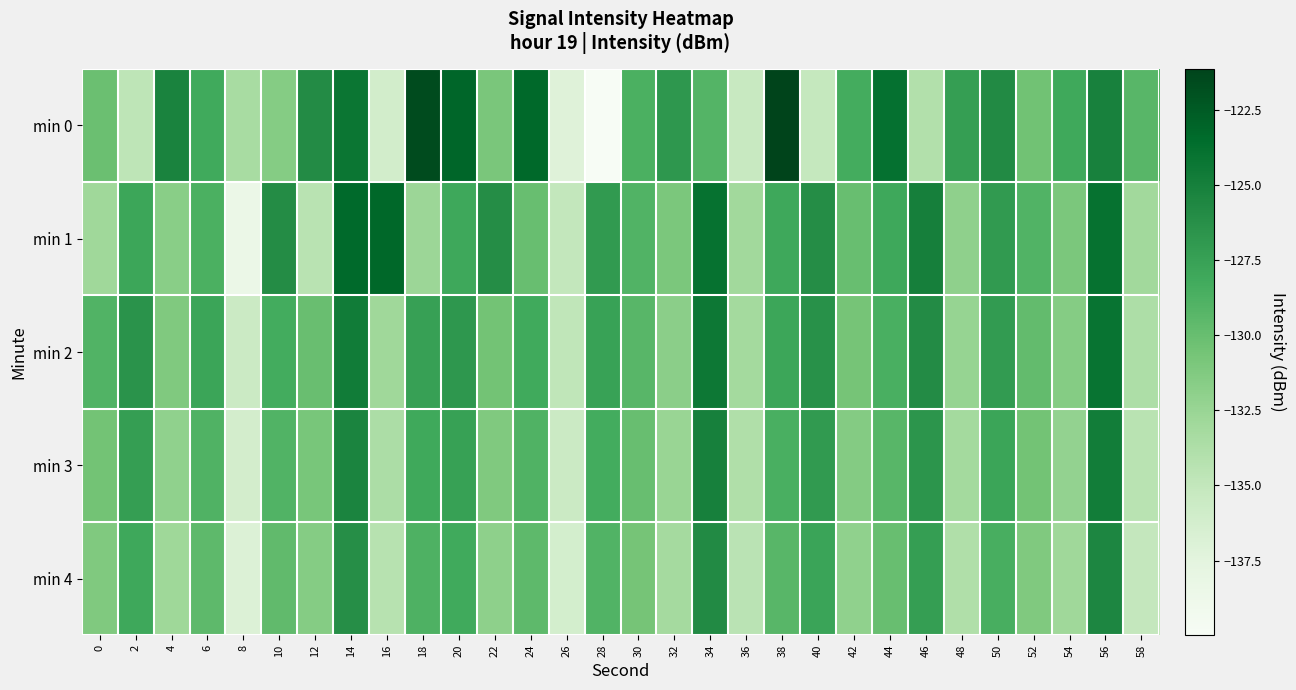

Which series has the largest range (max minus min)?

min 0